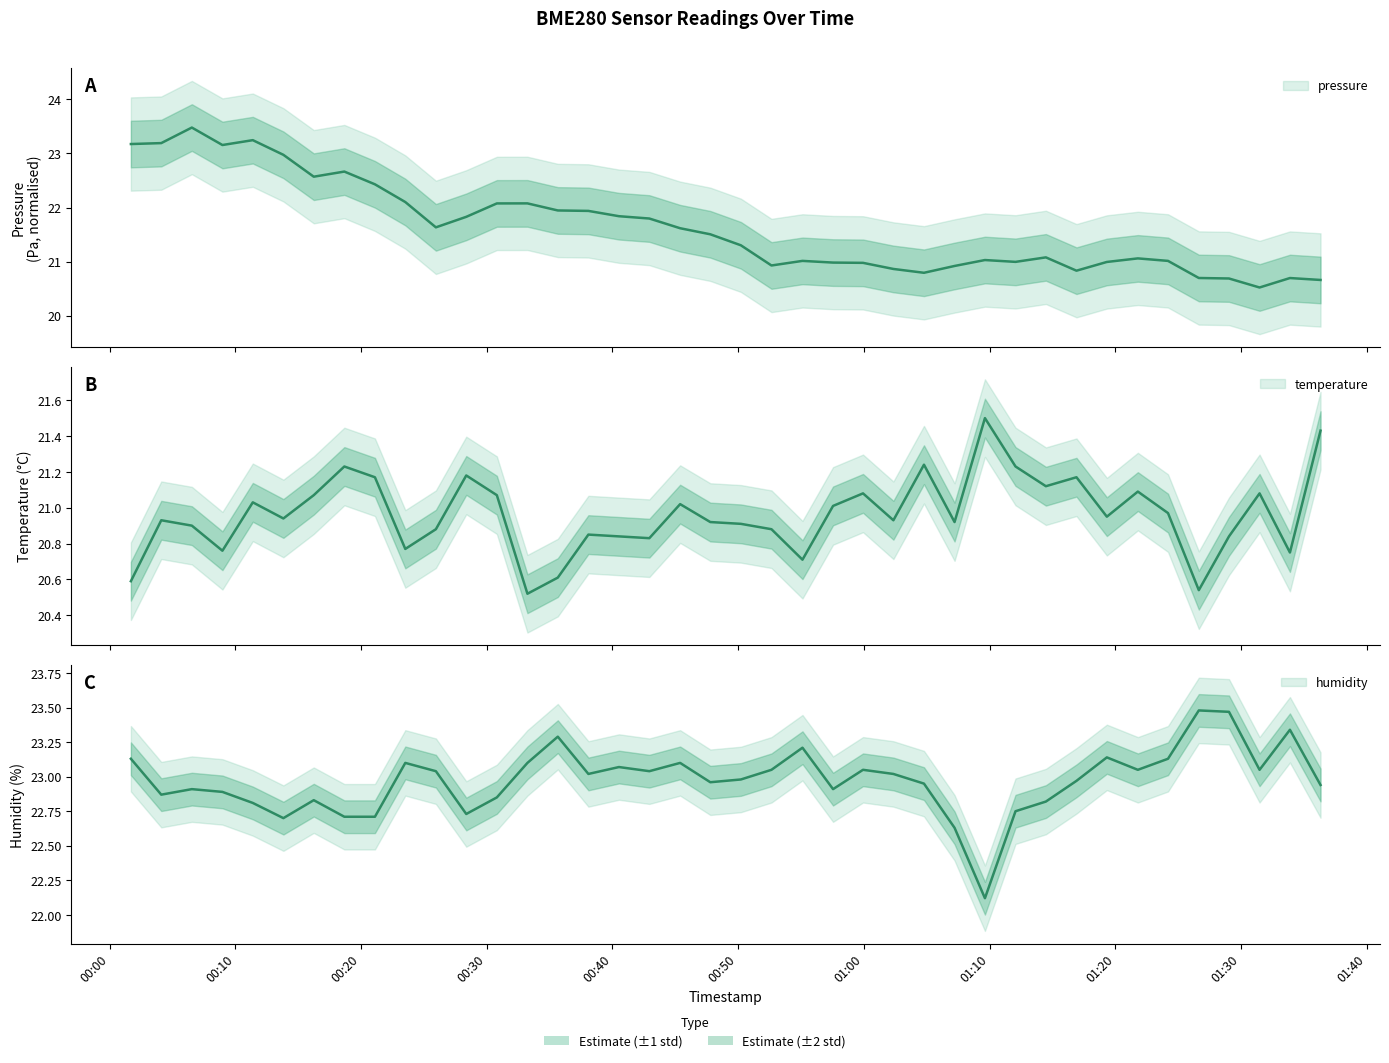

What is the difference between the maximum and minimum values in the humidity series?

1.4